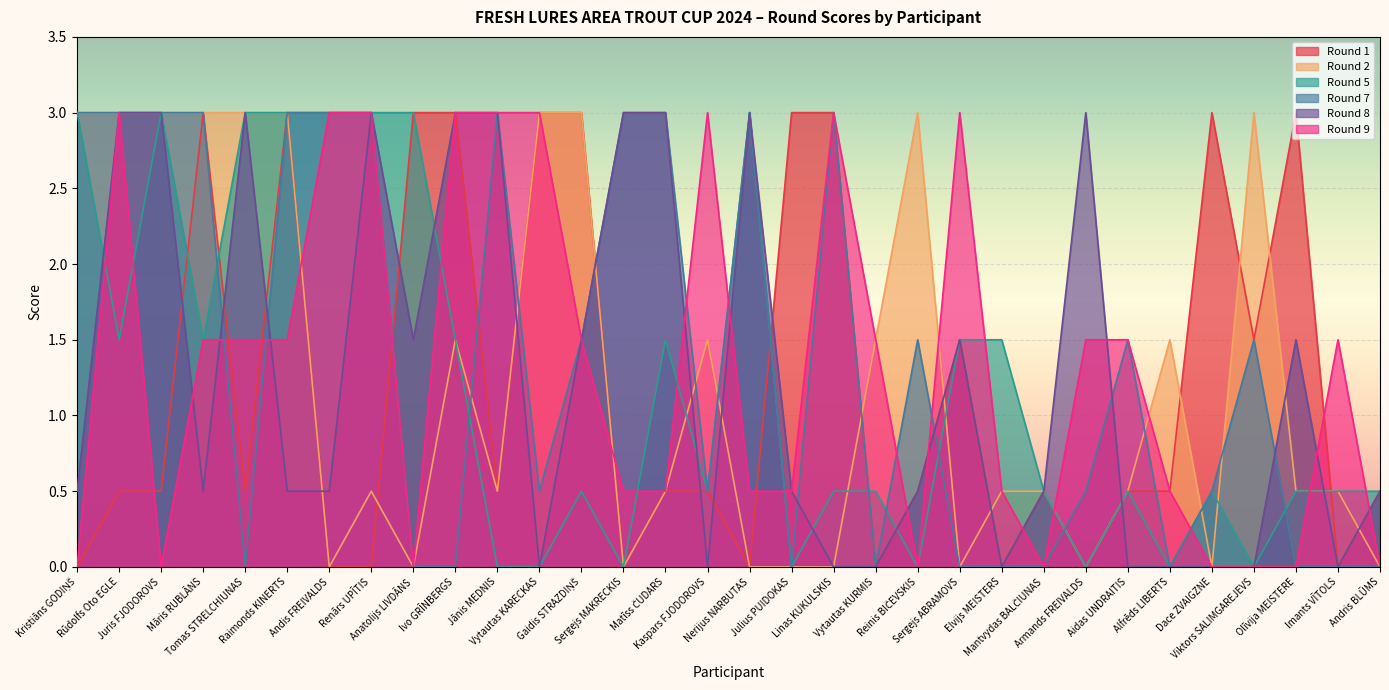

The value of Round 2 at Vytautas KURMIS is 1.5. True or false?

True